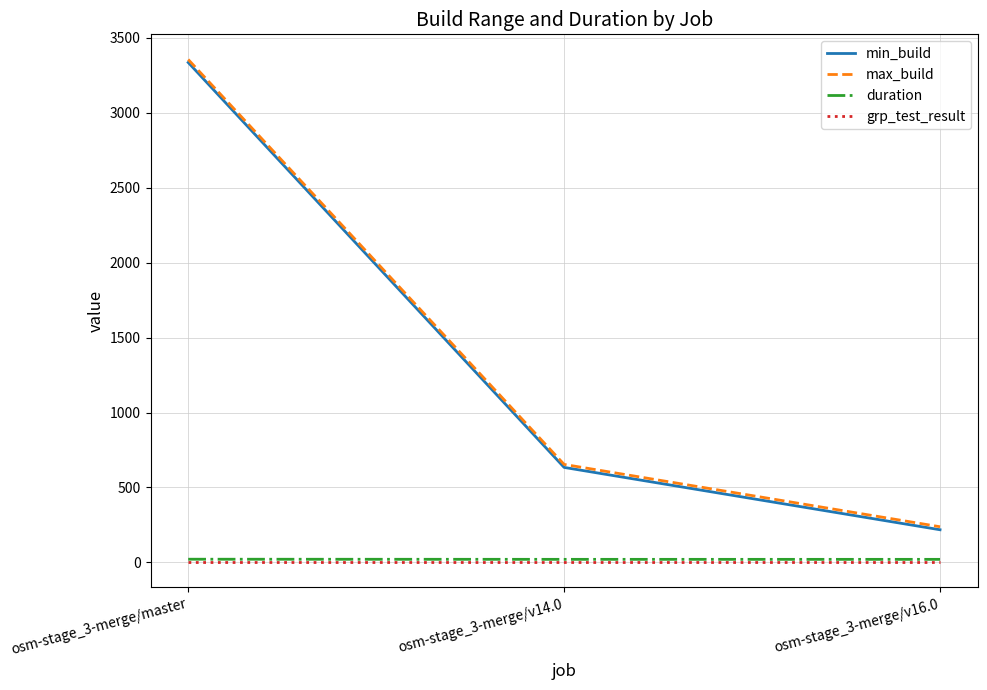

The value of min_build at osm-stage_3-merge/master is 3336.0. True or false?

True